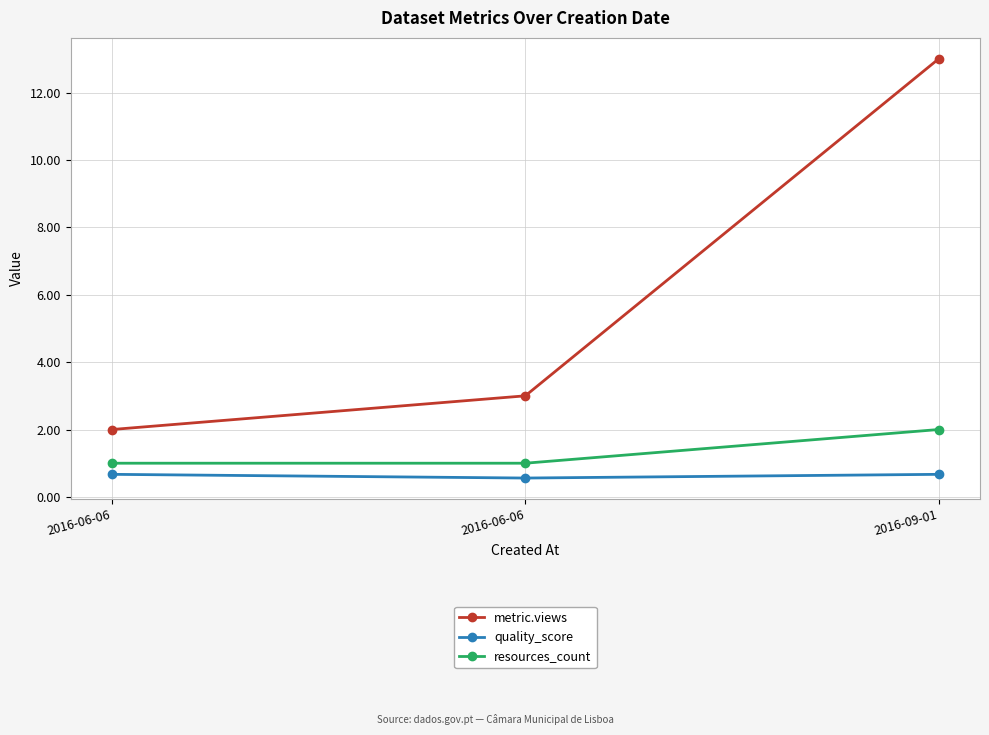

List the labels in order of resources_count value, largest first.

2016-09-01, 2016-06-06, 2016-06-06